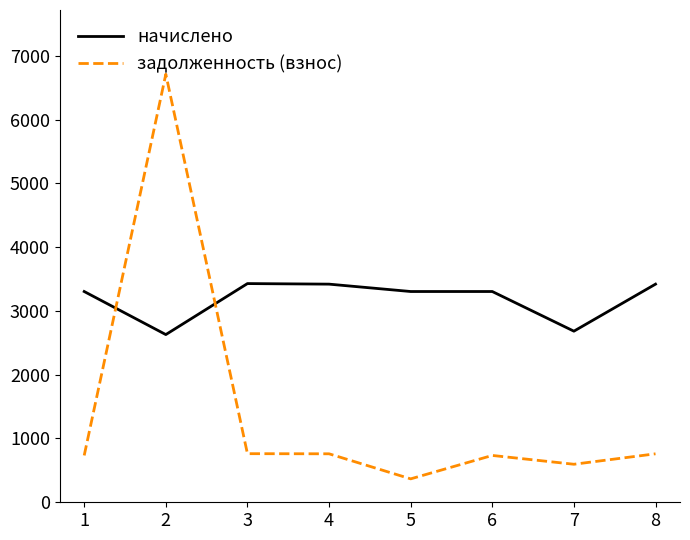

What is the sum of the задолженность (взнос) values at 3 and 8?

1522.0